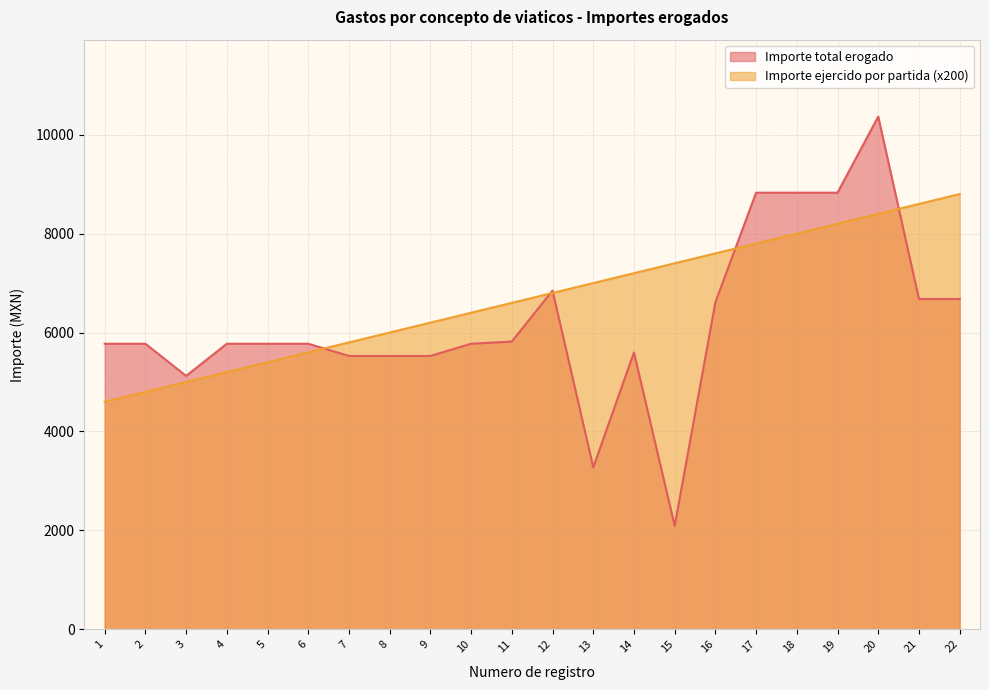

Reading left to right, what are all the values shown in this chart?

Importe total erogado: 1=5773.5	2=5773.5	3=5122.6	4=5773.5	5=5773.5	6=5773.5	7=5526.2	8=5526.2	9=5526.2	10=5773.5	11=5817.4	12=6848.0	13=3274.0	14=5597.0	15=2091.0	16=6610.8	17=8827.6	18=8827.6	19=8827.6	20=10366.9	21=6678.1	22=6678.1
Importe ejercido por partida: 1=4600.0	2=4800.0	3=5000.0	4=5200.0	5=5400.0	6=5600.0	7=5800.0	8=6000.0	9=6200.0	10=6400.0	11=6600.0	12=6800.0	13=7000.0	14=7200.0	15=7400.0	16=7600.0	17=7800.0	18=8000.0	19=8200.0	20=8400.0	21=8600.0	22=8800.0